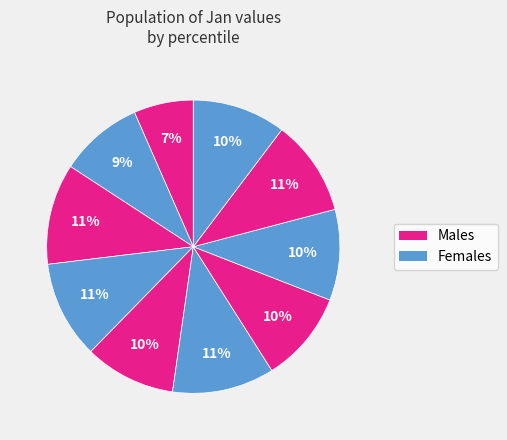

How many slices are in this pie chart?

10